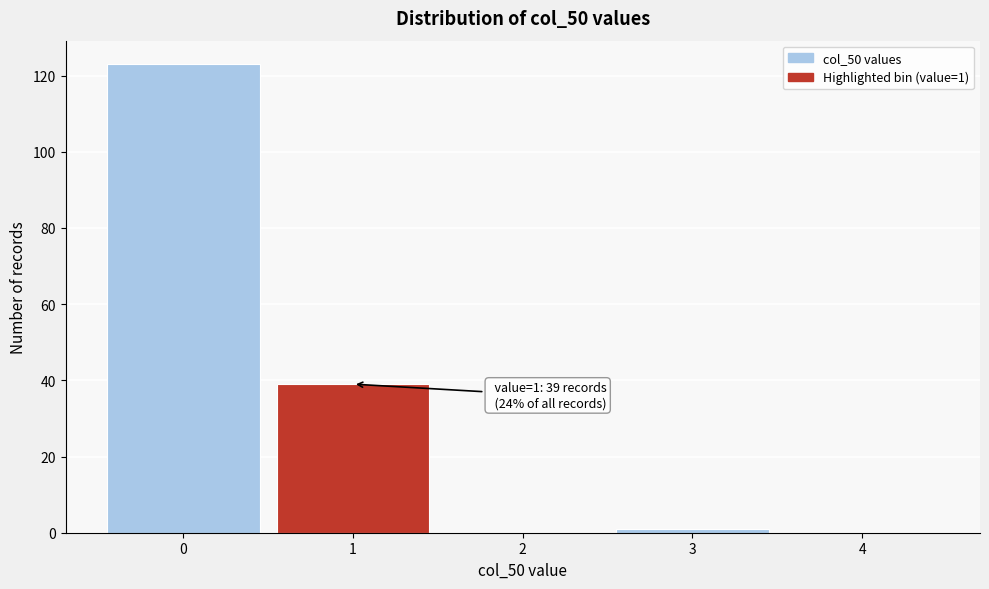

Which range on the x-axis has the tallest bar?

-0.5 to 0.5